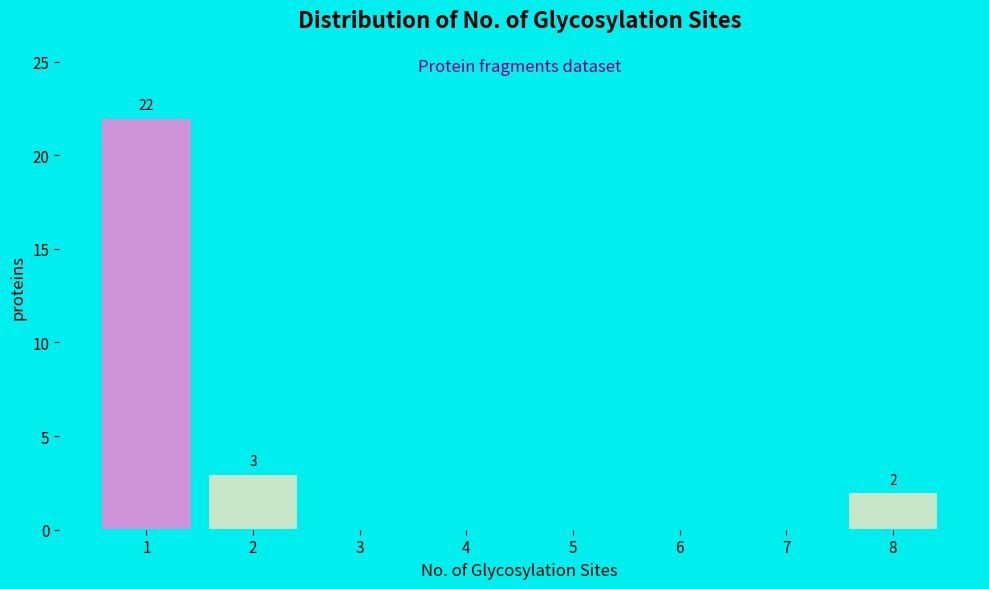

Which range on the x-axis has the tallest bar?

0.5 to 1.5